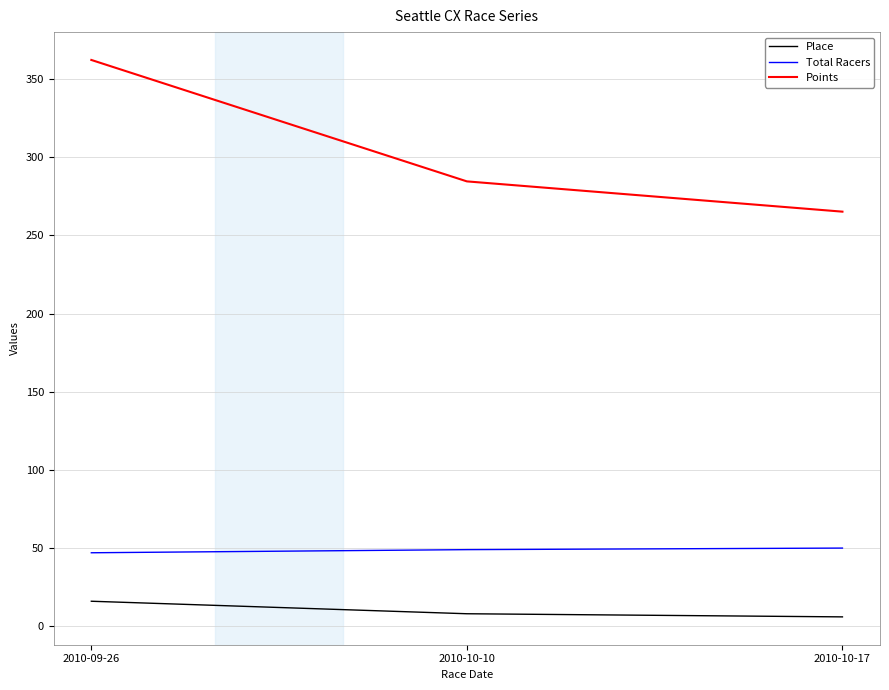

Read the Total Racers value at 2010-10-17.

50.0